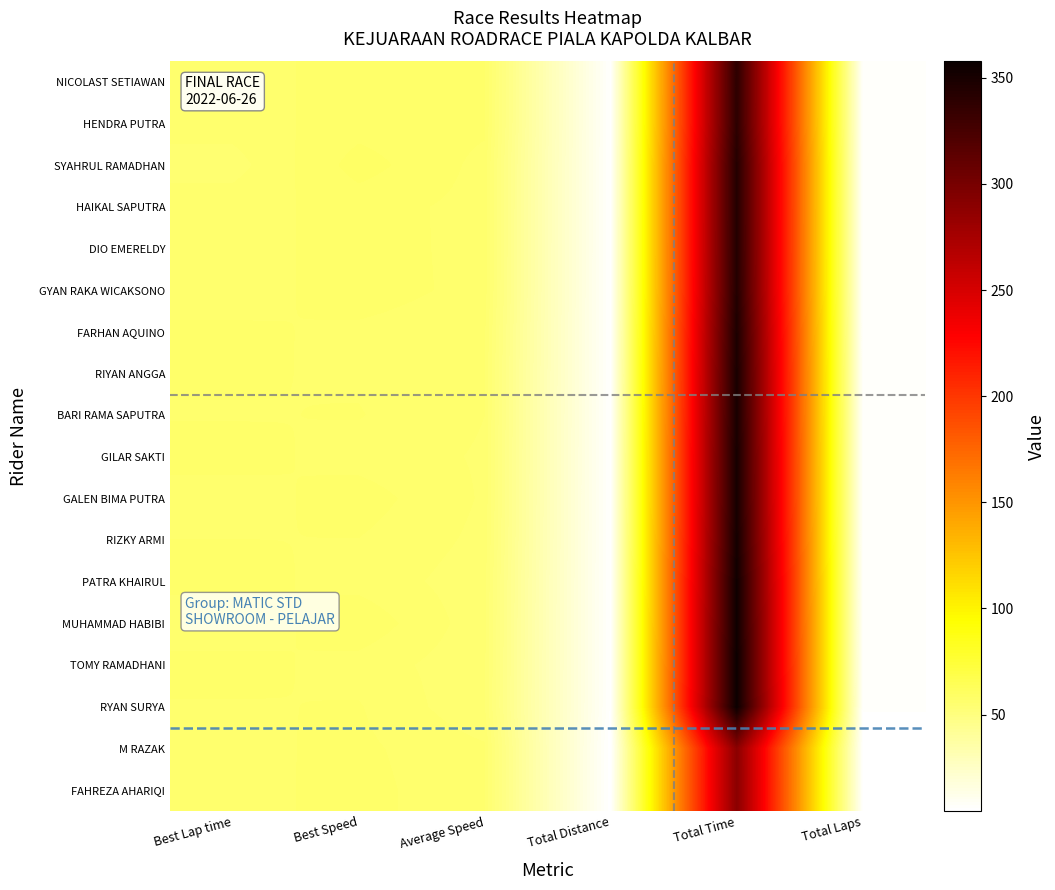

Count the number of categories in the chart.

6